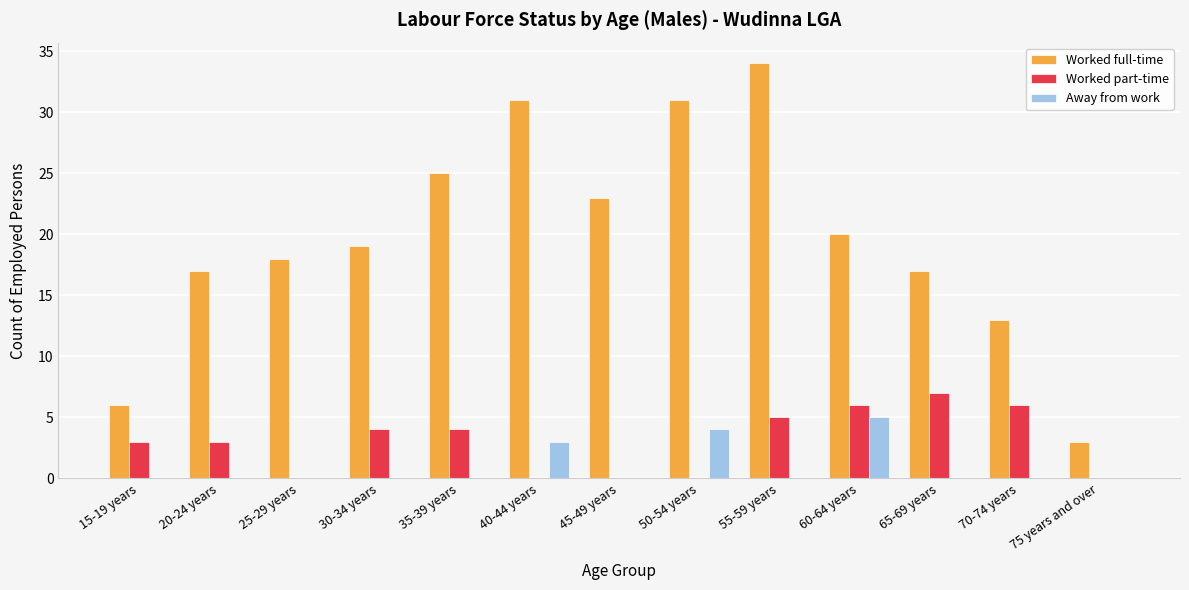

What is the sum of all Away from work values?

12